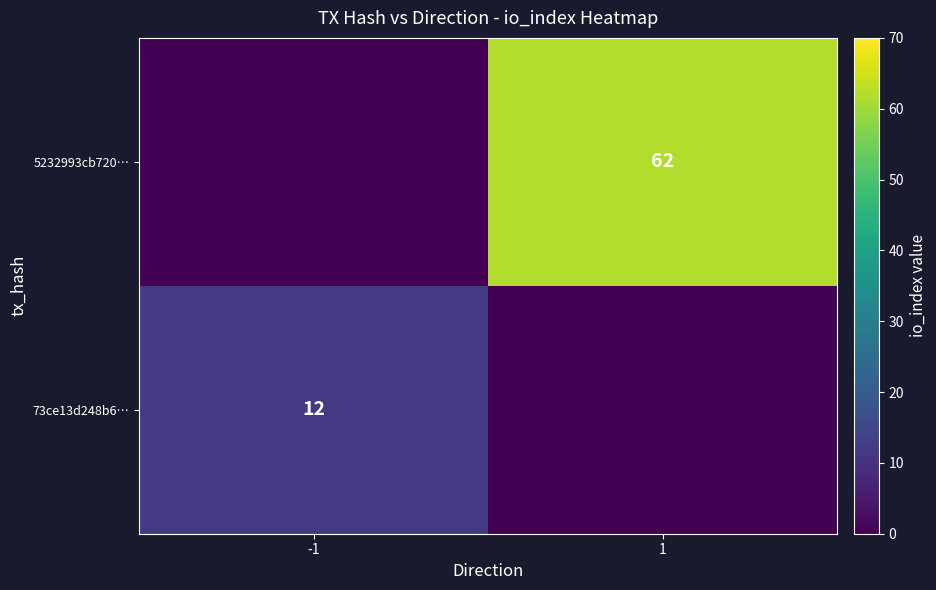

Is the value of 5232993cb720… at 1 greater than the value of 73ce13d248b6… at -1?

Yes